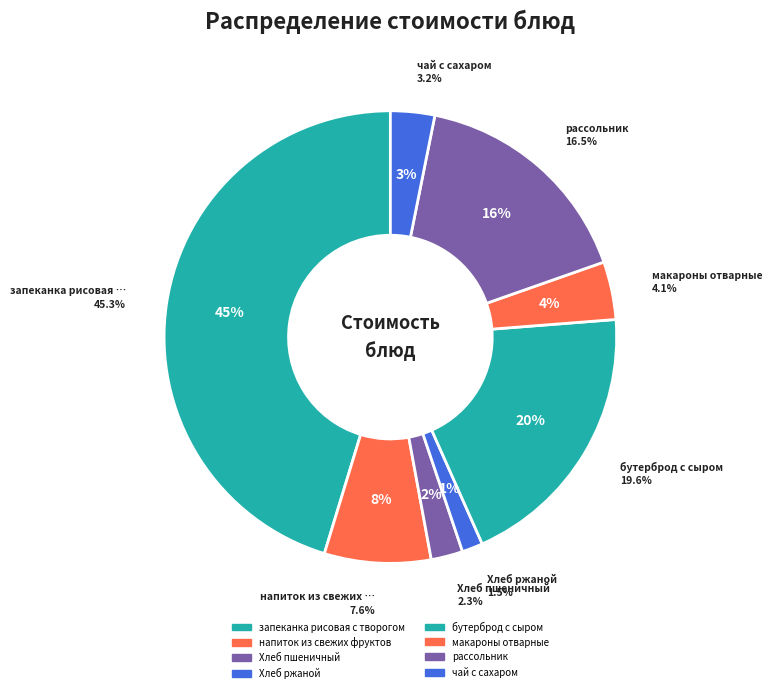

To the nearest percent, what is the difference between the напиток из свежих фруктов and запеканка рисовая с творогом slice percentages?

38%